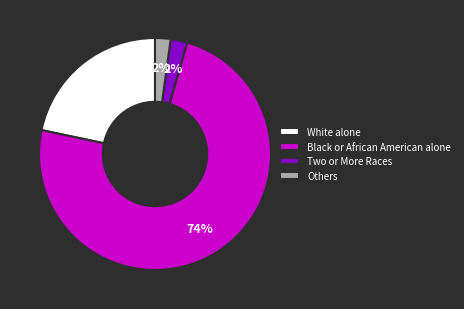

To the nearest percent, what is the difference between the largest and smallest slice percentages?

72%